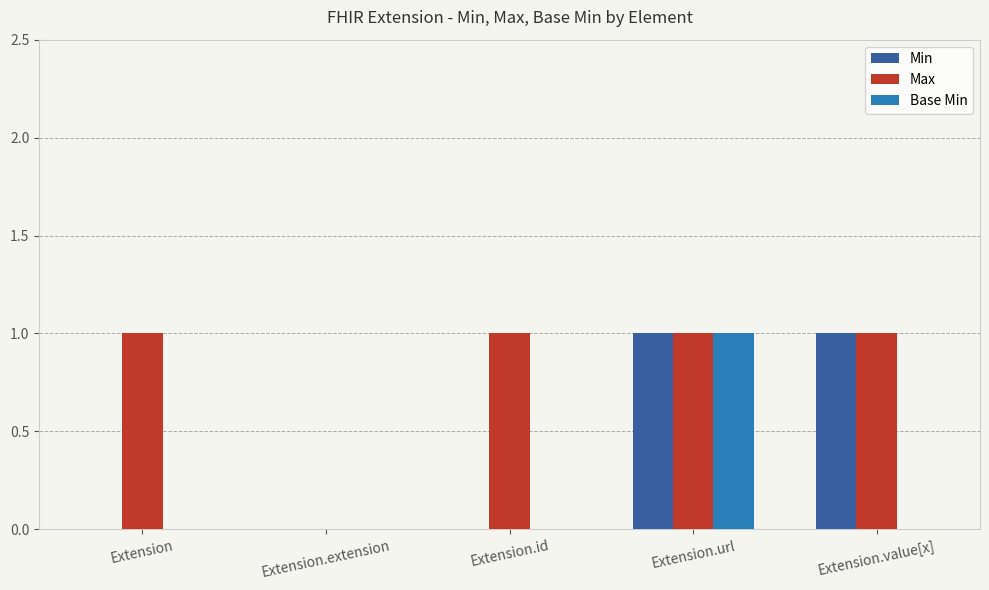

Reading left to right, transcribe all the data shown in this chart.

Min: Extension=0	Extension.extension=0	Extension.id=0	Extension.url=1	Extension.value[x]=1
Max: Extension=1	Extension.extension=0	Extension.id=1	Extension.url=1	Extension.value[x]=1
Base Min: Extension=0	Extension.extension=0	Extension.id=0	Extension.url=1	Extension.value[x]=0